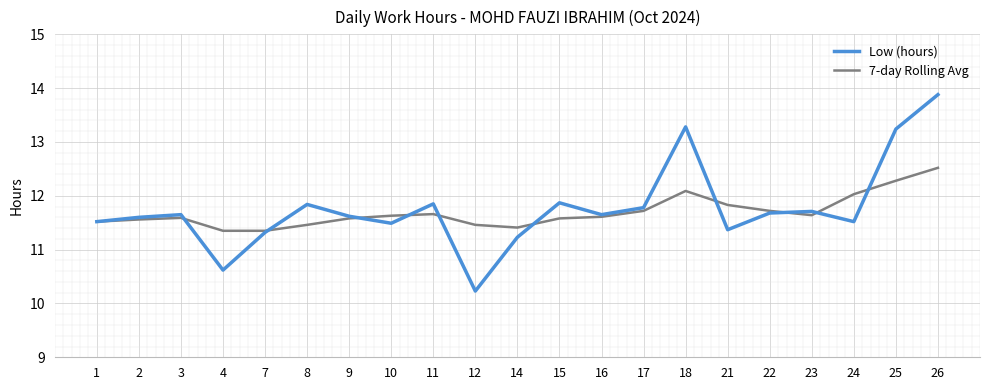

Rank the series by their average value, from highest to lowest.

Low (hours), 7-day Rolling Avg